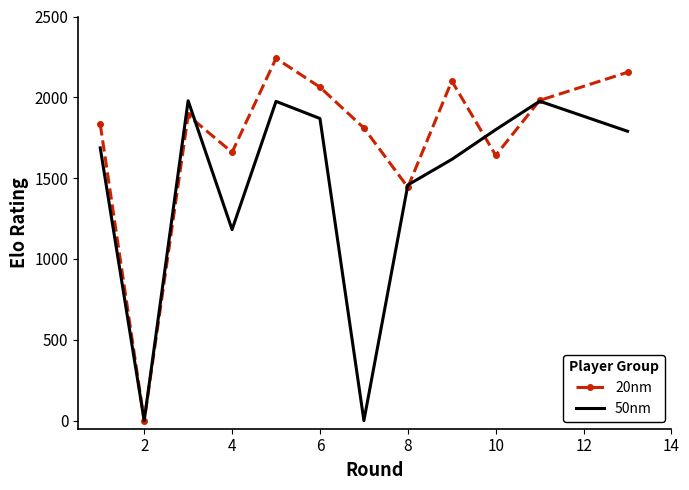

List the series in order of their peak value, lowest first.

50nm, 20nm